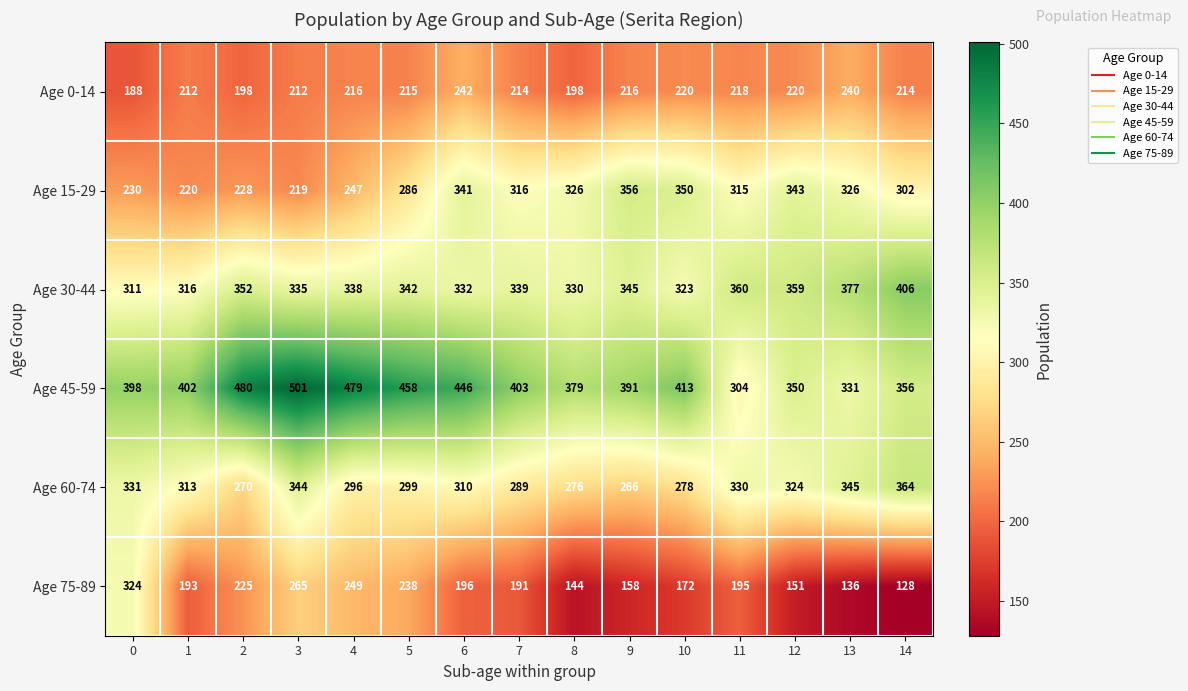

At how many categories does at least one series exceed 317?

15